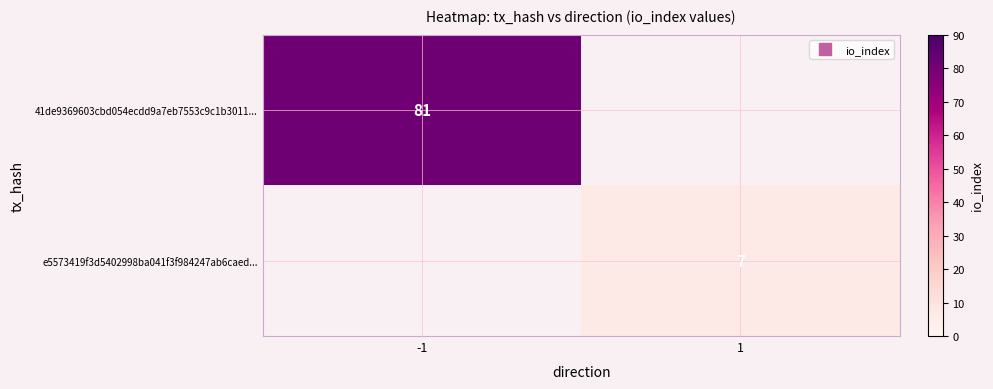

Rank the series at -1 from highest to lowest value.

41de9369603cbd054ecdd9a7eb7553c9c1b3011..., e5573419f3d5402998ba041f3f984247ab6caed...